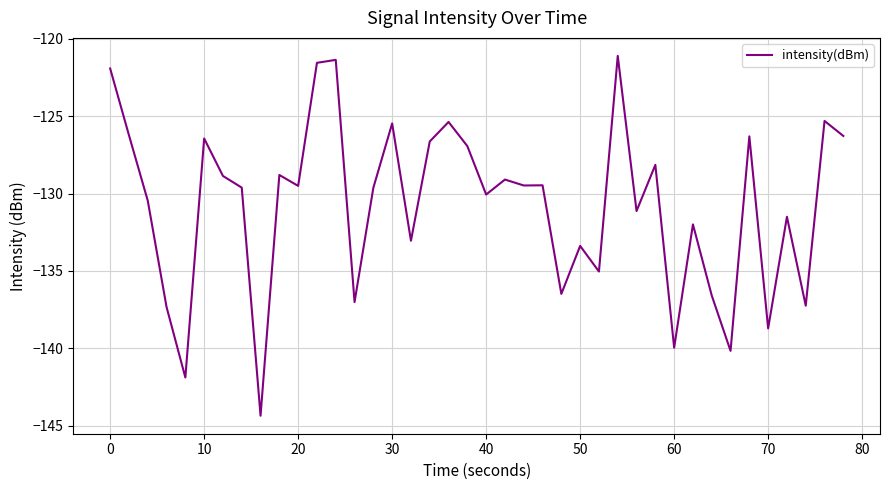

What is the greatest value displayed?

-121.1